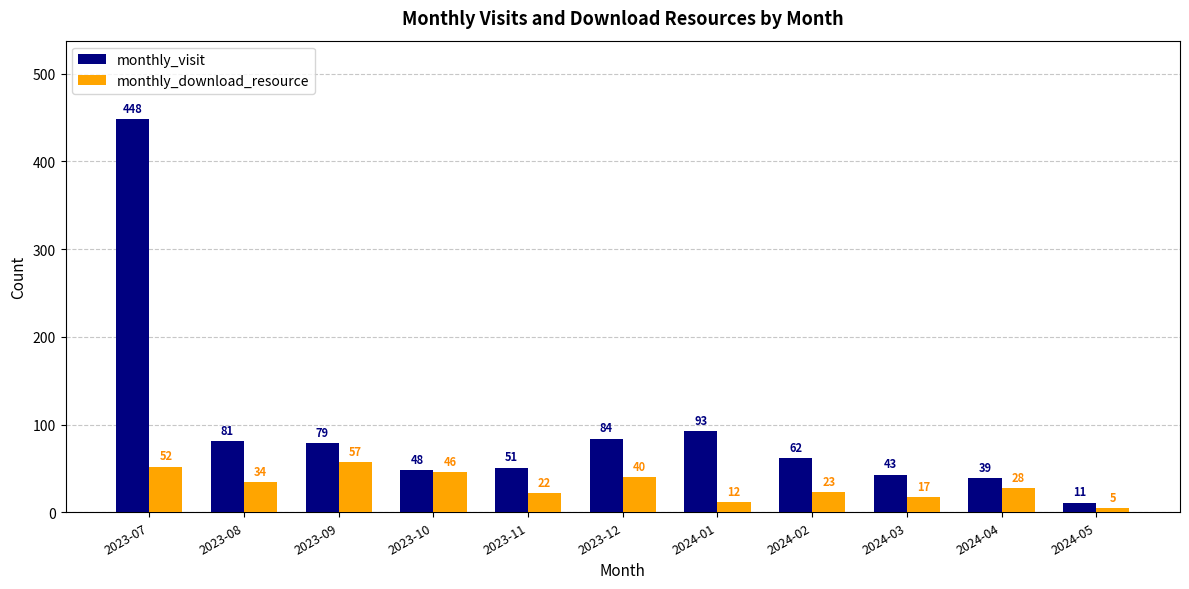

What is the average value of the monthly_download_resource series?

31